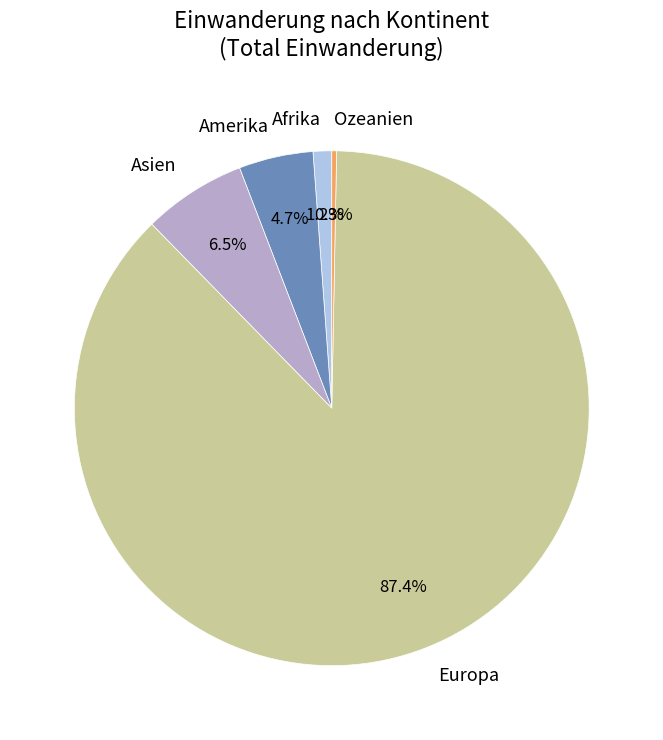

To the nearest percent, what portion does Amerika represent?

5%